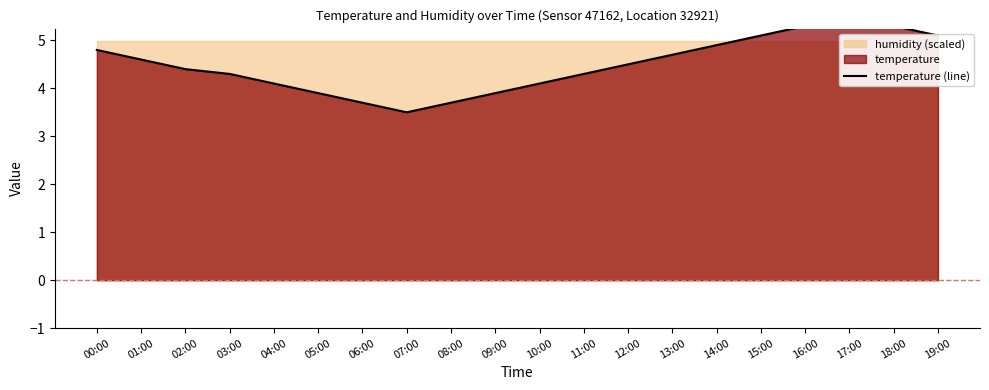

At which category does the chart reach its minimum across all series?

07:00